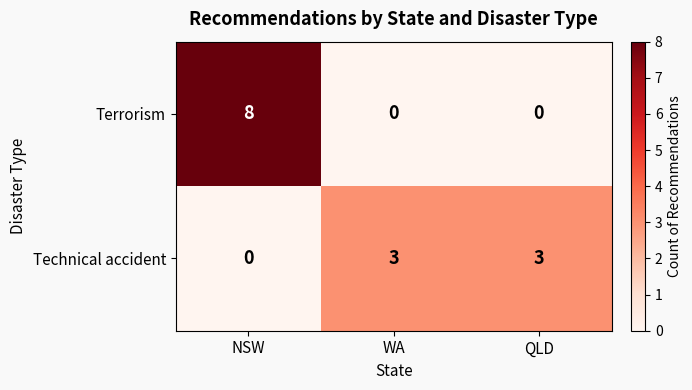

Between NSW and WA, which series saw the biggest shift?

Terrorism